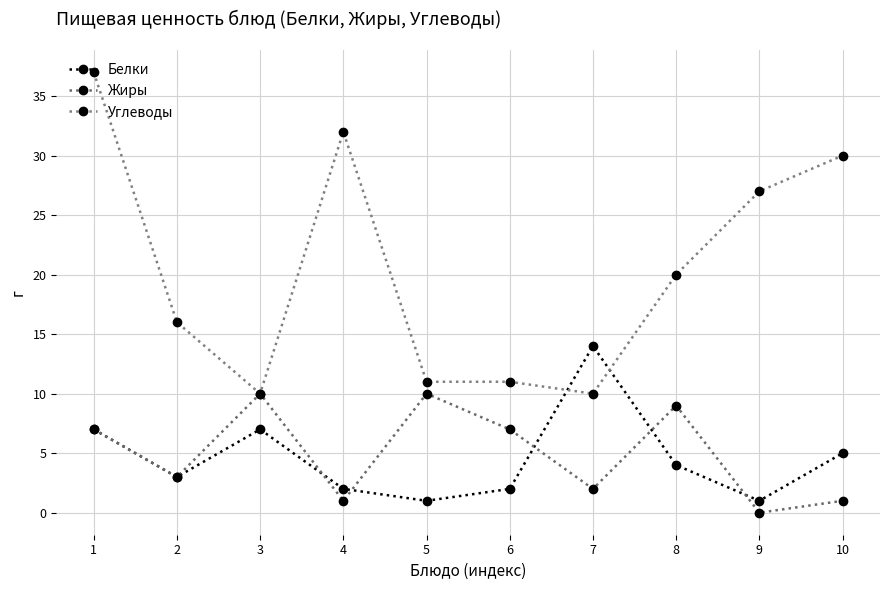

Which label corresponds to the largest value in the chart?

1